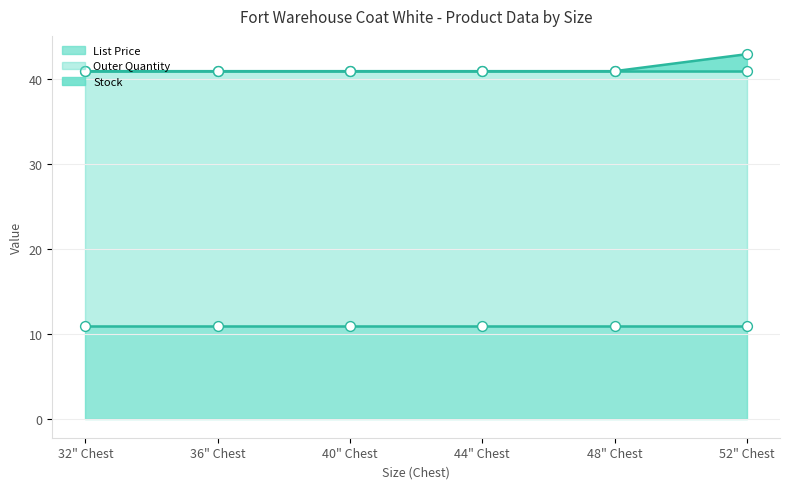

Which series contains the lowest Y value?

Stock